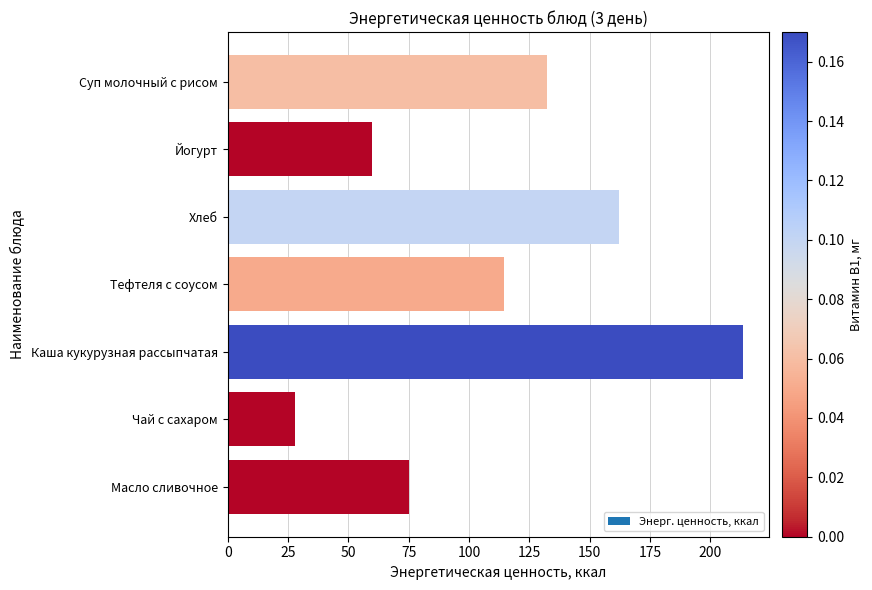

What is the difference between the maximum and minimum values?

185.6